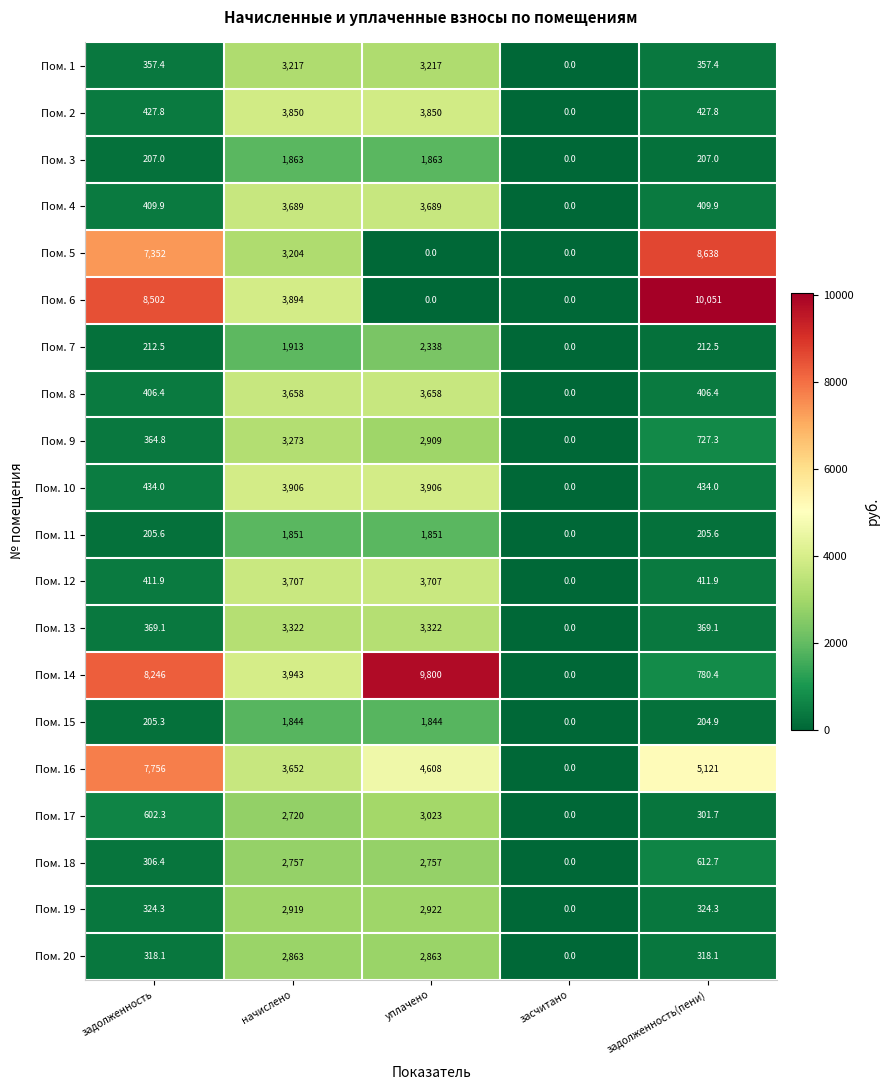

What is the average value of the Пом. 13 series?

1476.4